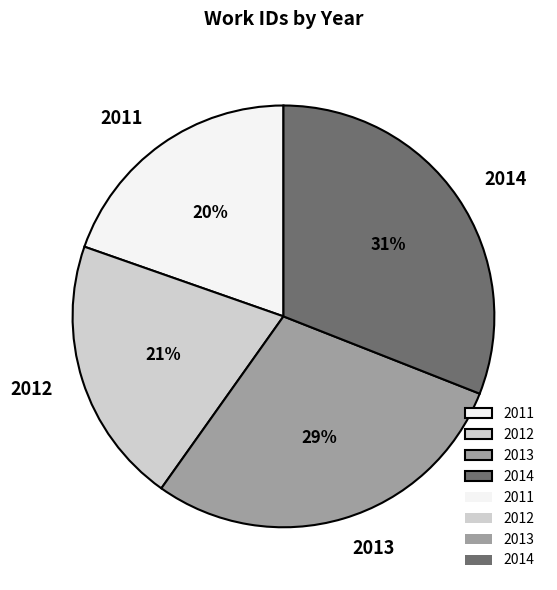

How many segments does this pie chart have?

4